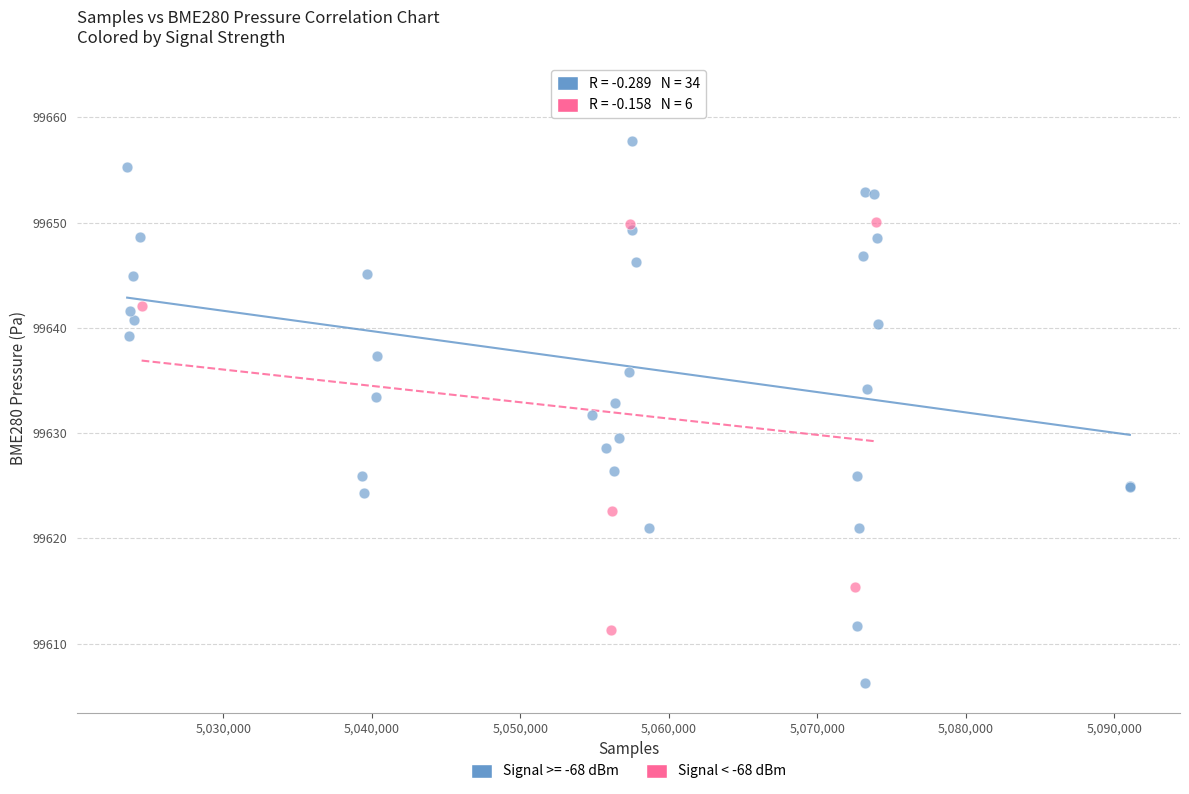

Which series has the largest Y range (max minus min)?

Signal >= -68 dBm